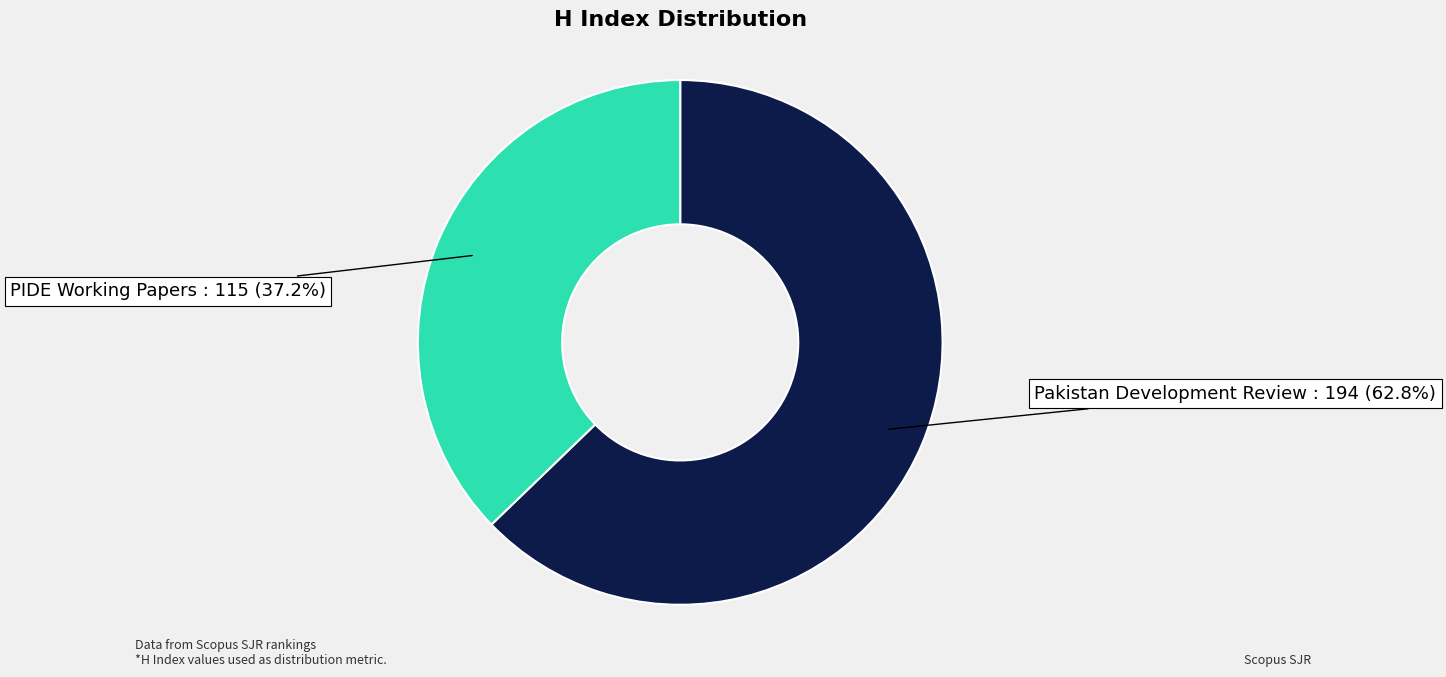

Does any single category account for the majority?

Yes